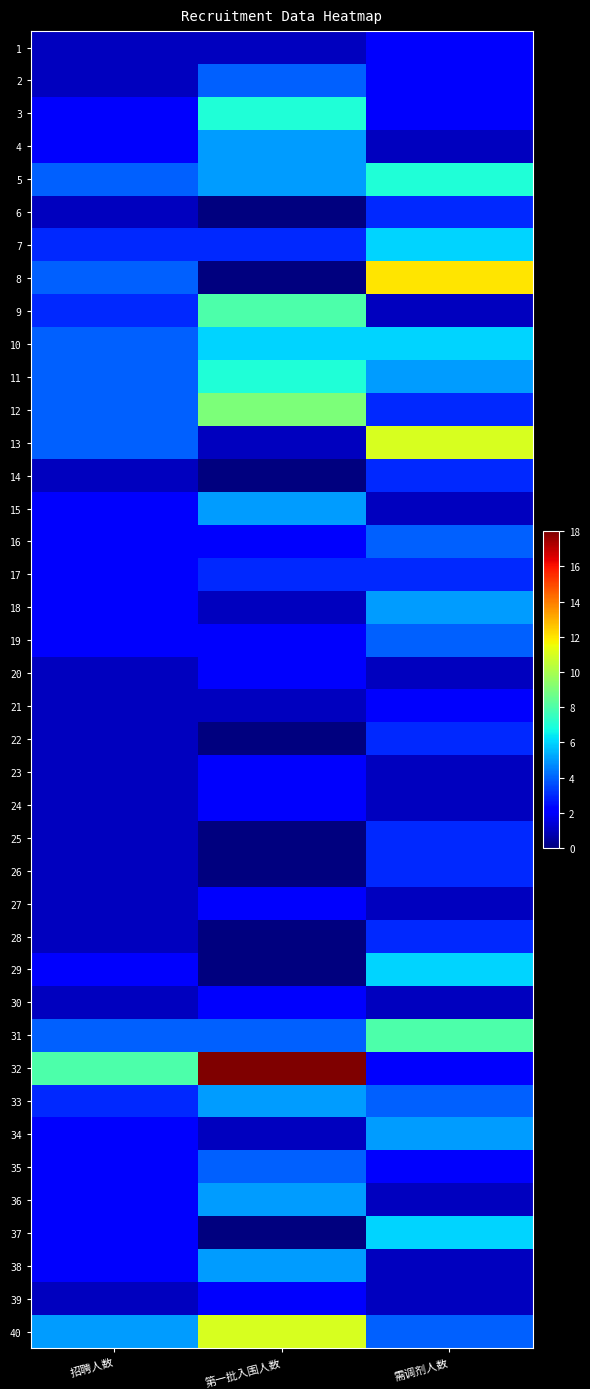

Reading left to right, list all the values displayed in this chart.

1: 招聘人数=1	第一批入围人数=1	需调剂人数=2
2: 招聘人数=1	第一批入围人数=4	需调剂人数=2
3: 招聘人数=2	第一批入围人数=7	需调剂人数=2
4: 招聘人数=2	第一批入围人数=5	需调剂人数=1
5: 招聘人数=4	第一批入围人数=5	需调剂人数=7
6: 招聘人数=1	第一批入围人数=0	需调剂人数=3
7: 招聘人数=3	第一批入围人数=3	需调剂人数=6
8: 招聘人数=4	第一批入围人数=0	需调剂人数=12
9: 招聘人数=3	第一批入围人数=8	需调剂人数=1
10: 招聘人数=4	第一批入围人数=6	需调剂人数=6
11: 招聘人数=4	第一批入围人数=7	需调剂人数=5
12: 招聘人数=4	第一批入围人数=9	需调剂人数=3
13: 招聘人数=4	第一批入围人数=1	需调剂人数=11
14: 招聘人数=1	第一批入围人数=0	需调剂人数=3
15: 招聘人数=2	第一批入围人数=5	需调剂人数=1
16: 招聘人数=2	第一批入围人数=2	需调剂人数=4
17: 招聘人数=2	第一批入围人数=3	需调剂人数=3
18: 招聘人数=2	第一批入围人数=1	需调剂人数=5
19: 招聘人数=2	第一批入围人数=2	需调剂人数=4
20: 招聘人数=1	第一批入围人数=2	需调剂人数=1
21: 招聘人数=1	第一批入围人数=1	需调剂人数=2
22: 招聘人数=1	第一批入围人数=0	需调剂人数=3
23: 招聘人数=1	第一批入围人数=2	需调剂人数=1
24: 招聘人数=1	第一批入围人数=2	需调剂人数=1
25: 招聘人数=1	第一批入围人数=0	需调剂人数=3
26: 招聘人数=1	第一批入围人数=0	需调剂人数=3
27: 招聘人数=1	第一批入围人数=2	需调剂人数=1
28: 招聘人数=1	第一批入围人数=0	需调剂人数=3
29: 招聘人数=2	第一批入围人数=0	需调剂人数=6
30: 招聘人数=1	第一批入围人数=2	需调剂人数=1
31: 招聘人数=4	第一批入围人数=4	需调剂人数=8
32: 招聘人数=8	第一批入围人数=18	需调剂人数=2
33: 招聘人数=3	第一批入围人数=5	需调剂人数=4
34: 招聘人数=2	第一批入围人数=1	需调剂人数=5
35: 招聘人数=2	第一批入围人数=4	需调剂人数=2
36: 招聘人数=2	第一批入围人数=5	需调剂人数=1
37: 招聘人数=2	第一批入围人数=0	需调剂人数=6
38: 招聘人数=2	第一批入围人数=5	需调剂人数=1
39: 招聘人数=1	第一批入围人数=2	需调剂人数=1
40: 招聘人数=5	第一批入围人数=11	需调剂人数=4